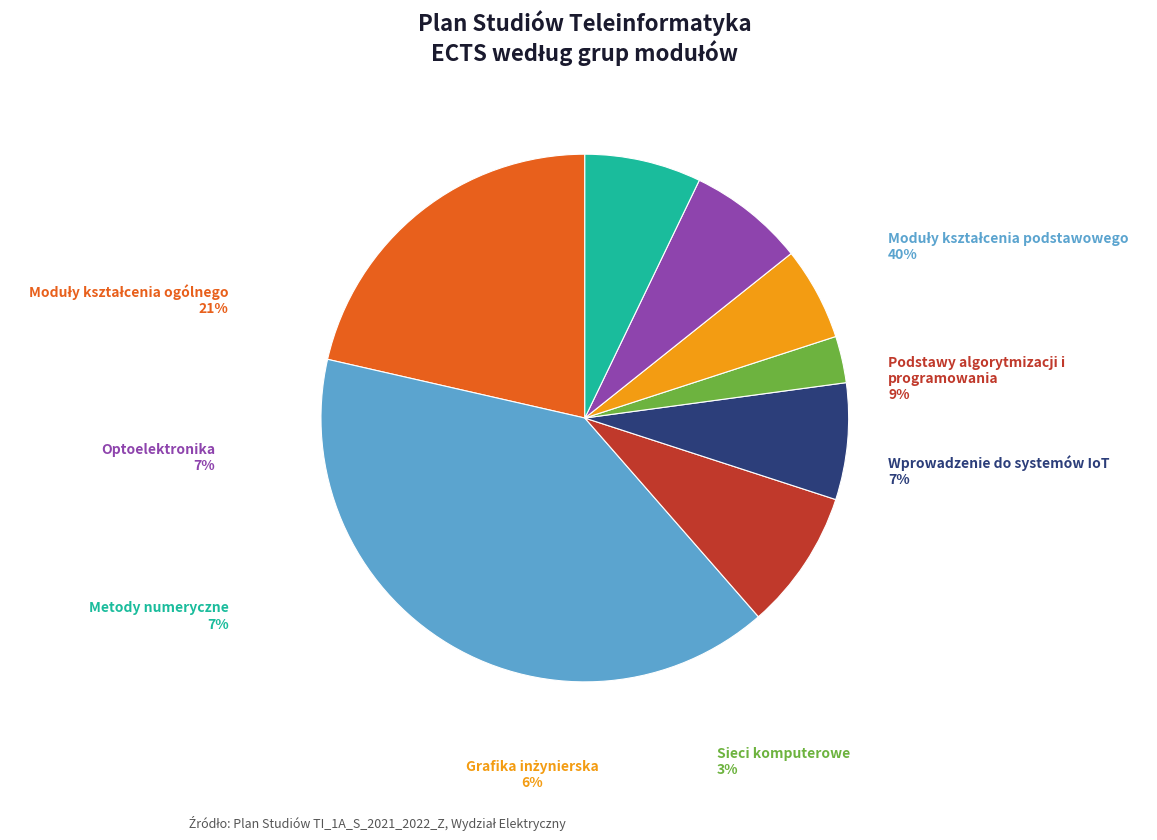

Which has a higher value, Moduły kształcenia ogólnego or Grafika inżynierska?

Moduły kształcenia ogólnego